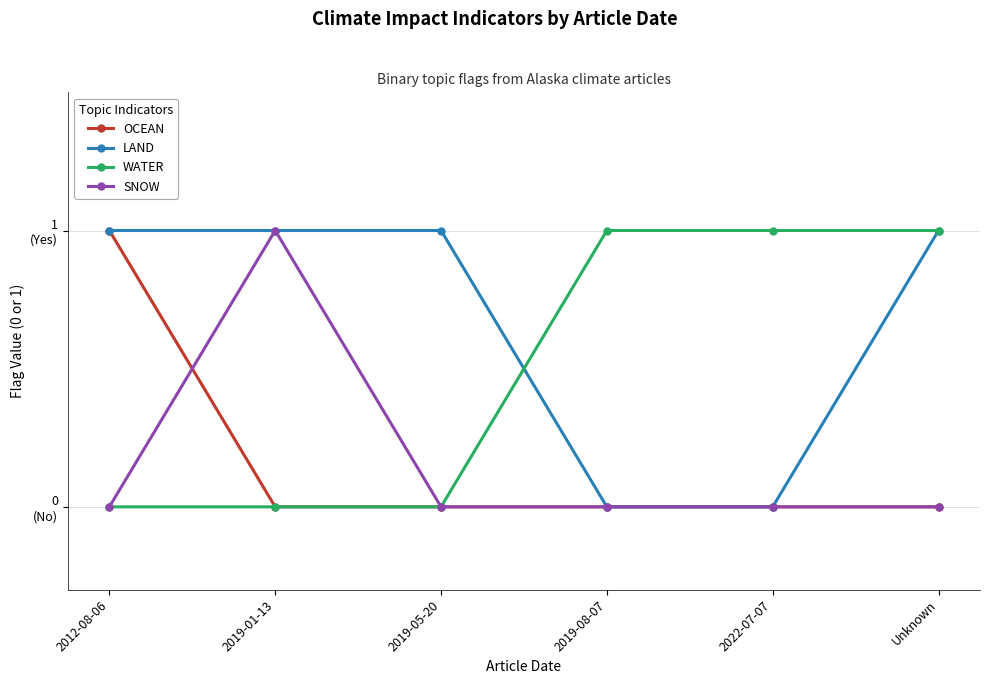

Is this an area chart (filled region under the line)?

No